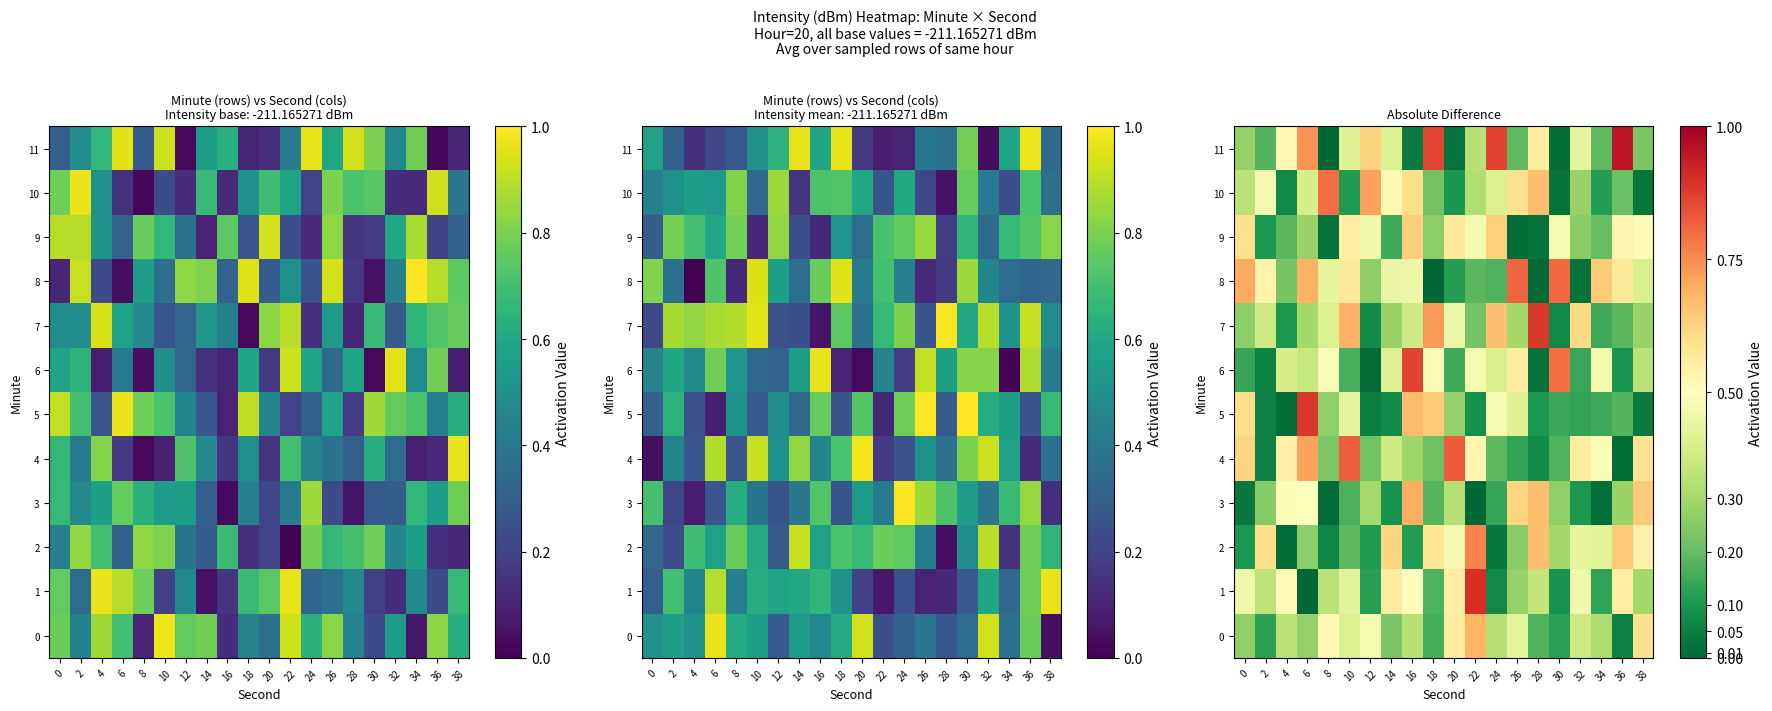

List the series in order of their peak value, lowest first.

9, 0, 3, 2, 10, 8, 4, 6, 5, 7, 1, 11